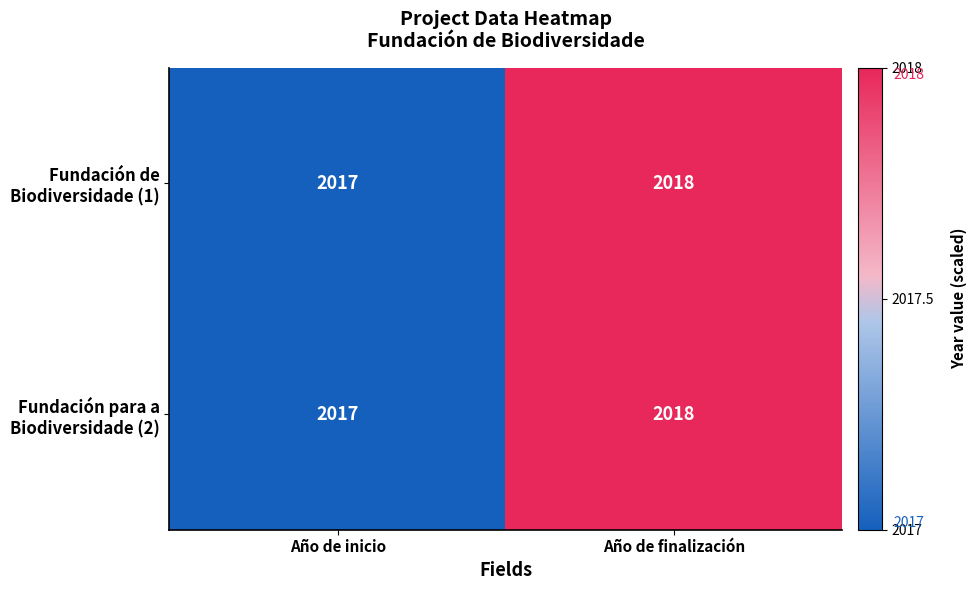

What is the greatest value displayed?

2018